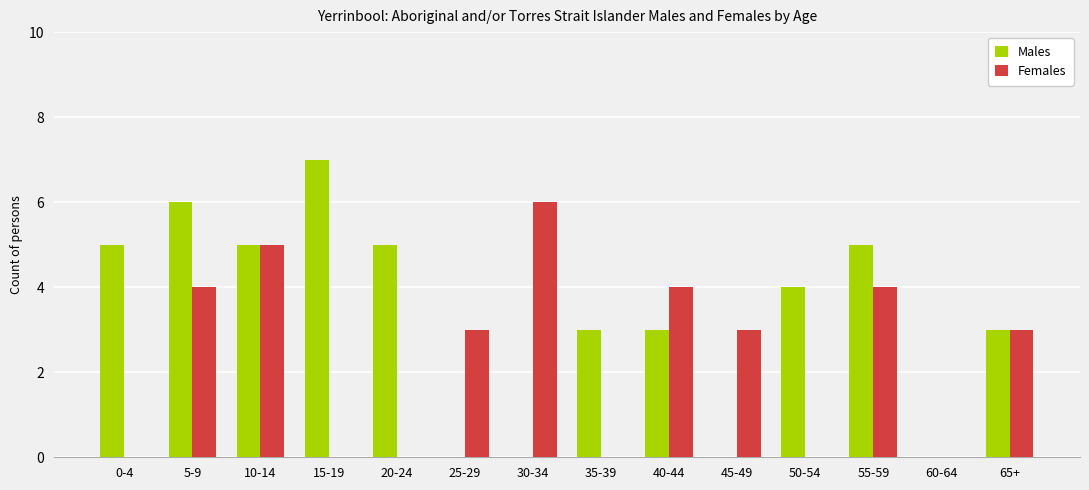

Where does the Males series first go above 4?

0-4